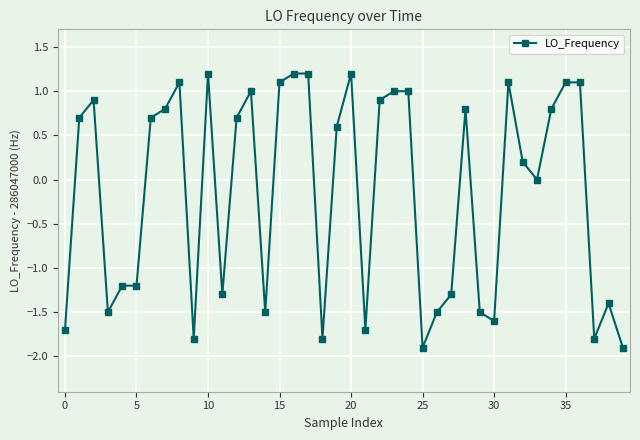

How many data points does each series have?

40